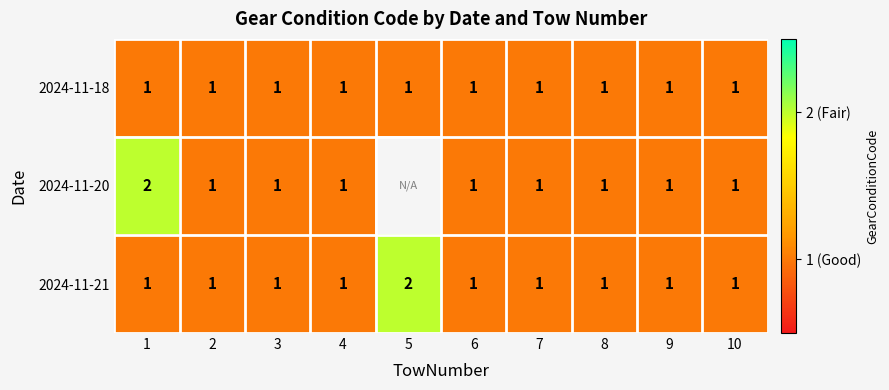

Which series changed the most between 1 and 7?

2024-11-20